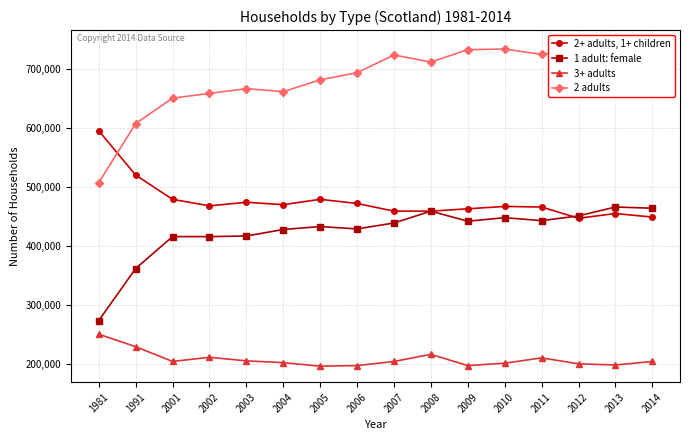

How many lines are shown in the chart?

4